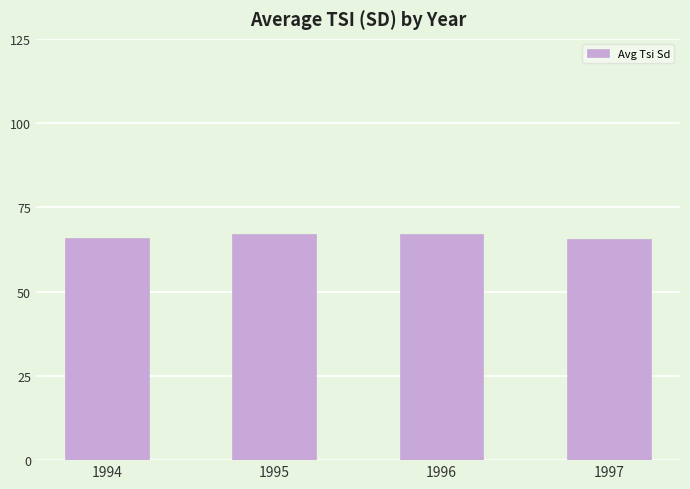

The value at 1996 is 110.3. True or false?

False